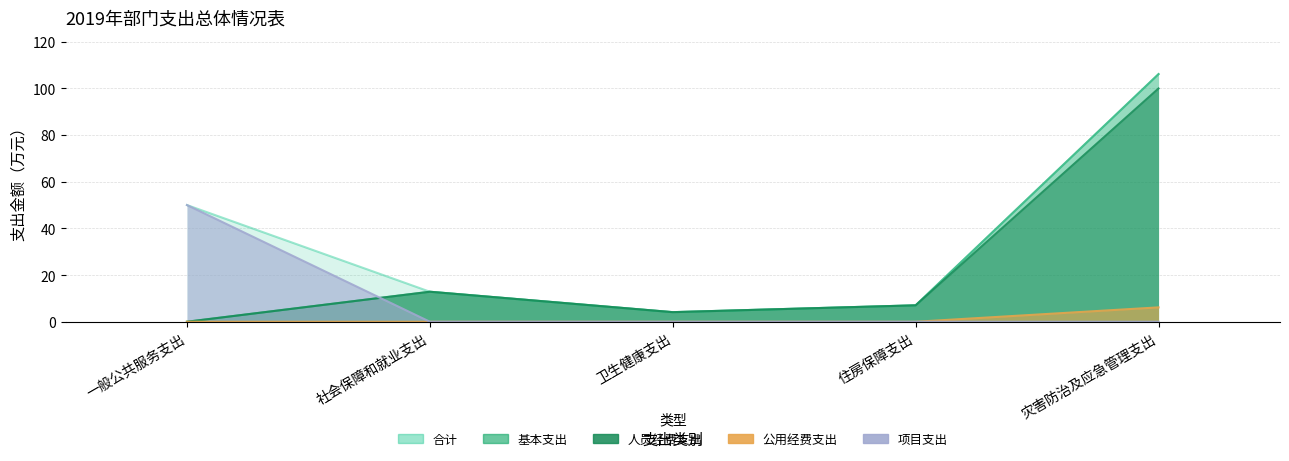

True or false: 人员经费支出 has more than 0 interior local peaks.

True